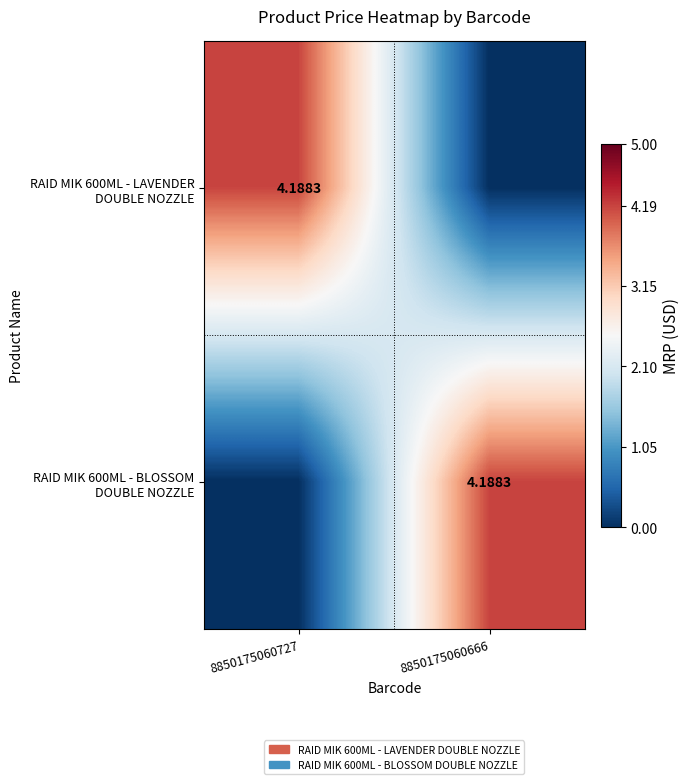

Between 8850175060727 and 8850175060666, which series saw the biggest shift?

RAID MIK 600ML - LAVENDER DOUBLE NOZZLE